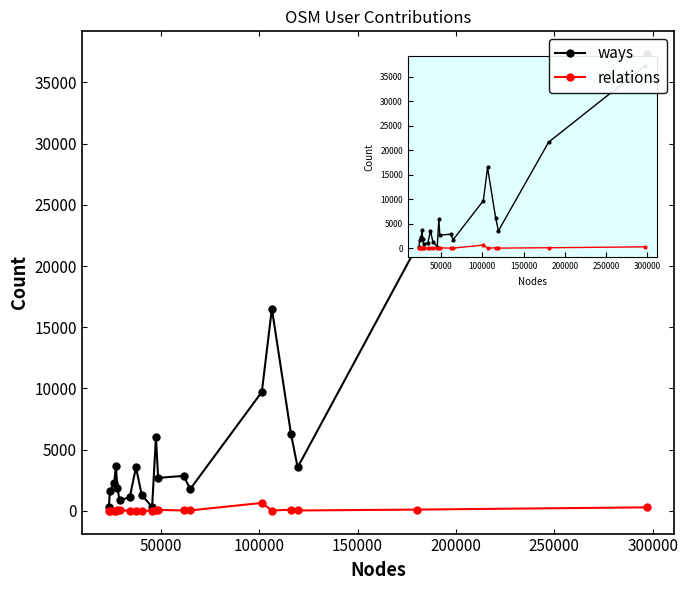

Is the value of relations at 50000 greater than the value of ways at 15?

No